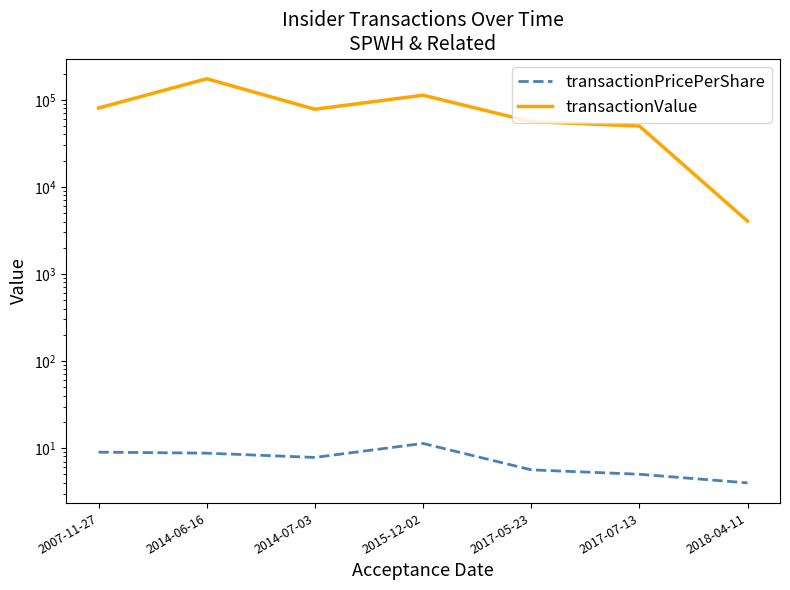

Rank the series by their maximum value, from lowest to highest.

transactionPricePerShare, transactionValue